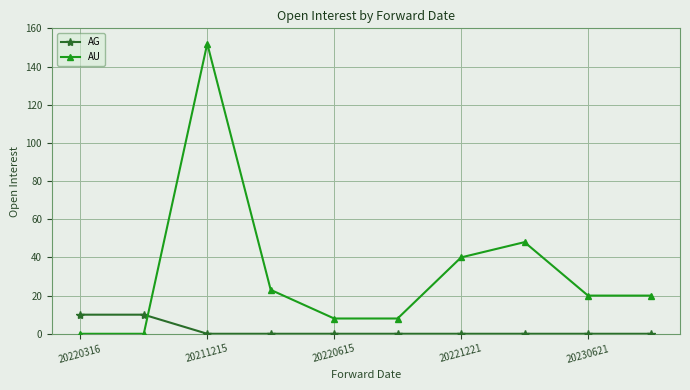

What is the greatest value displayed?

152